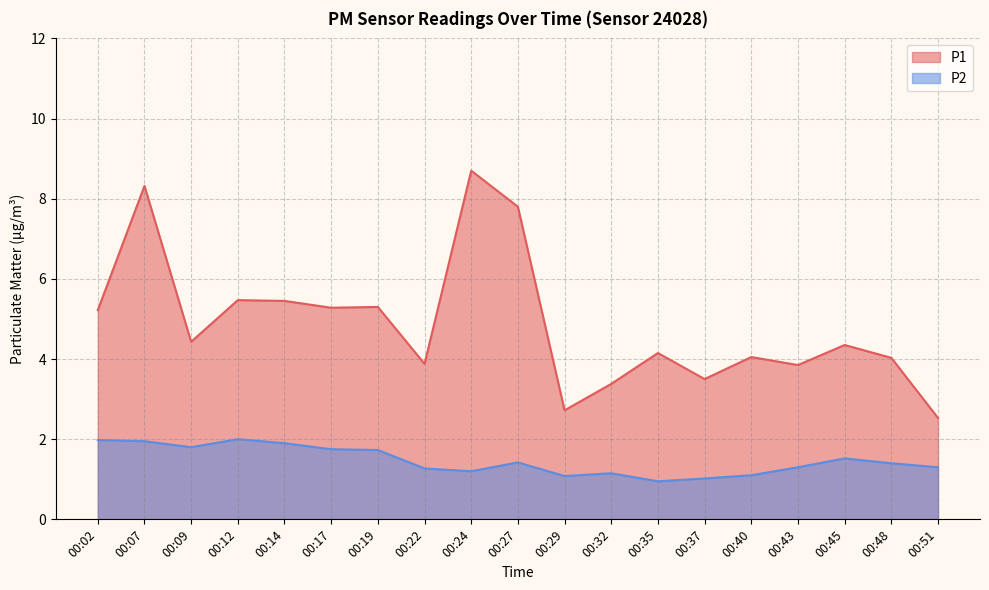

At 00:12, list the series in order from largest to smallest.

P1, P2